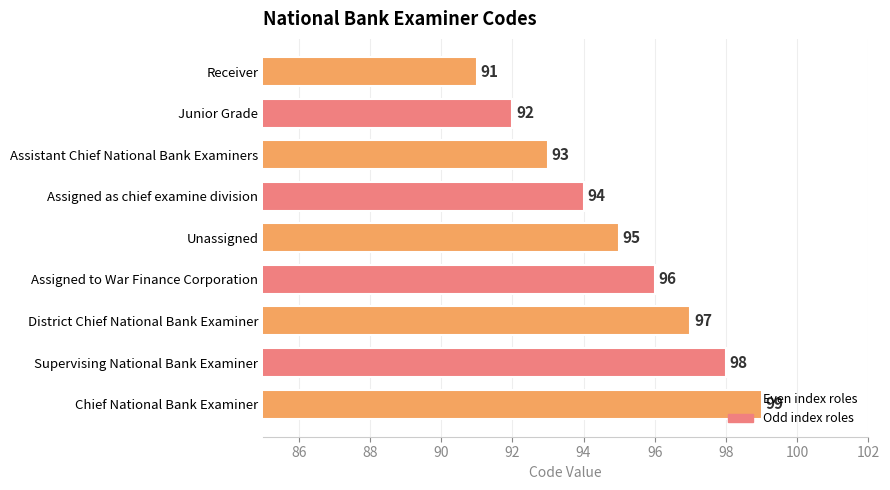

What is the ratio of the value at Junior Grade to the value at Supervising National Bank Examiner?

0.9